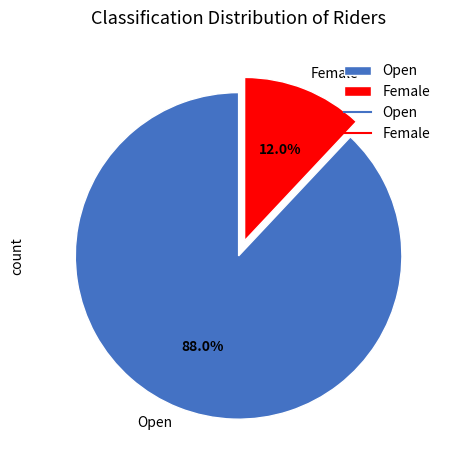

How many segments does this pie chart have?

2